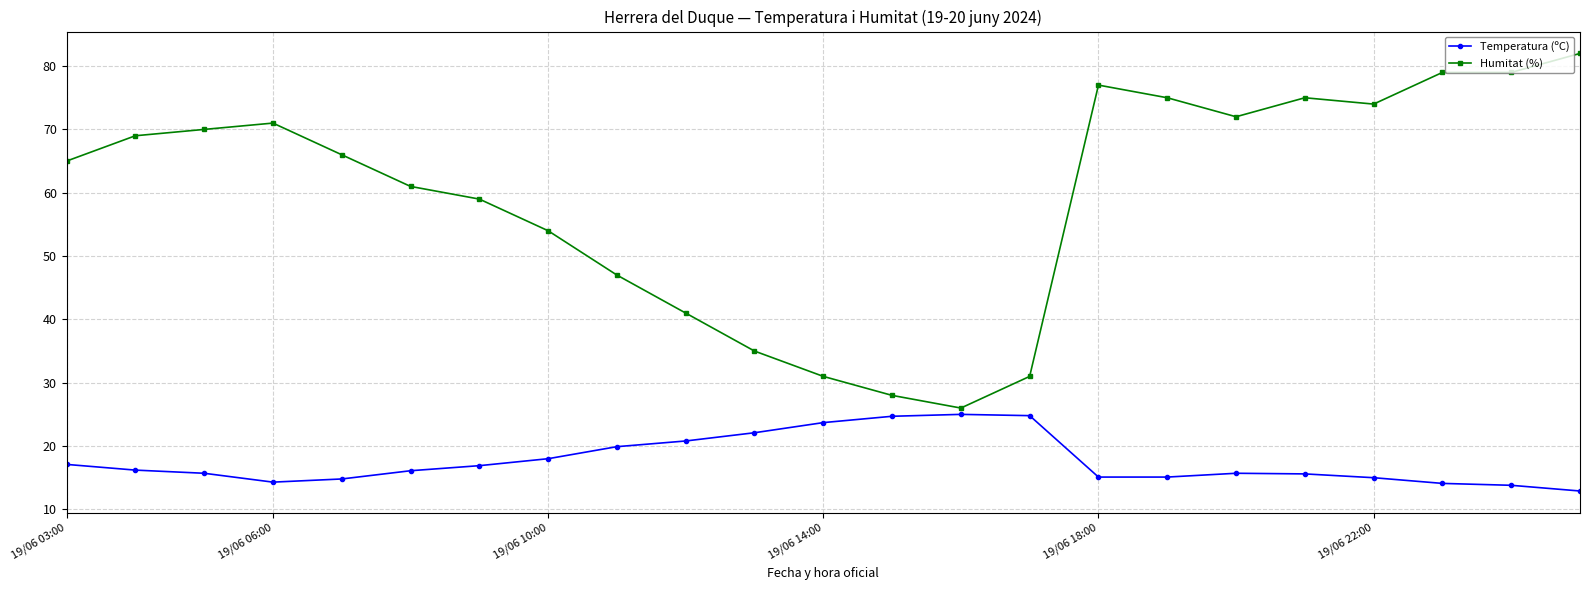

What is the average value of the Temperatura (ºC) series?

17.7